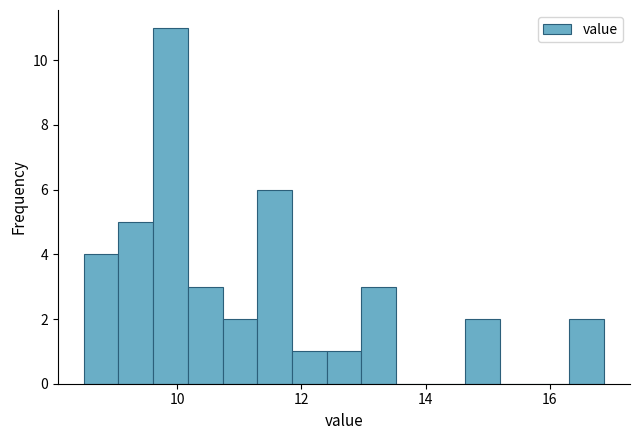

Around what value on the x-axis is the tallest bar? Give the approximate position of its centre, as read against the axis.

9.8